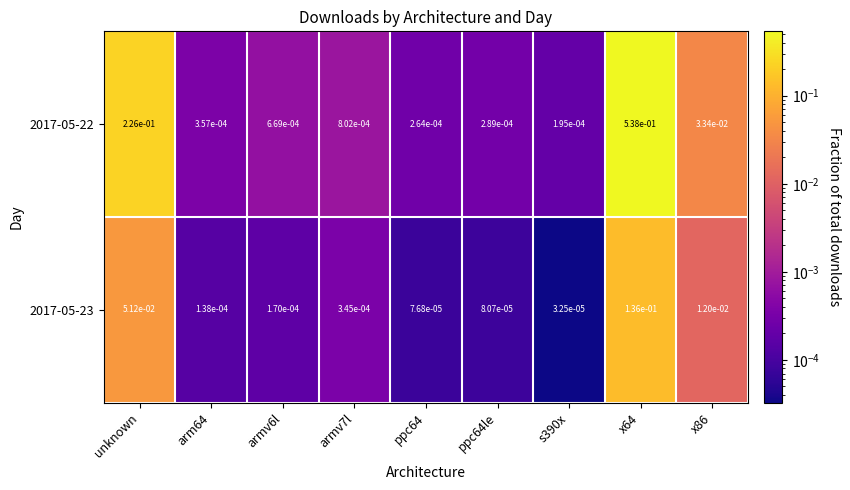

Is the value of 2017-05-22 at armv7l greater than the value of 2017-05-23 at ppc64le?

Yes